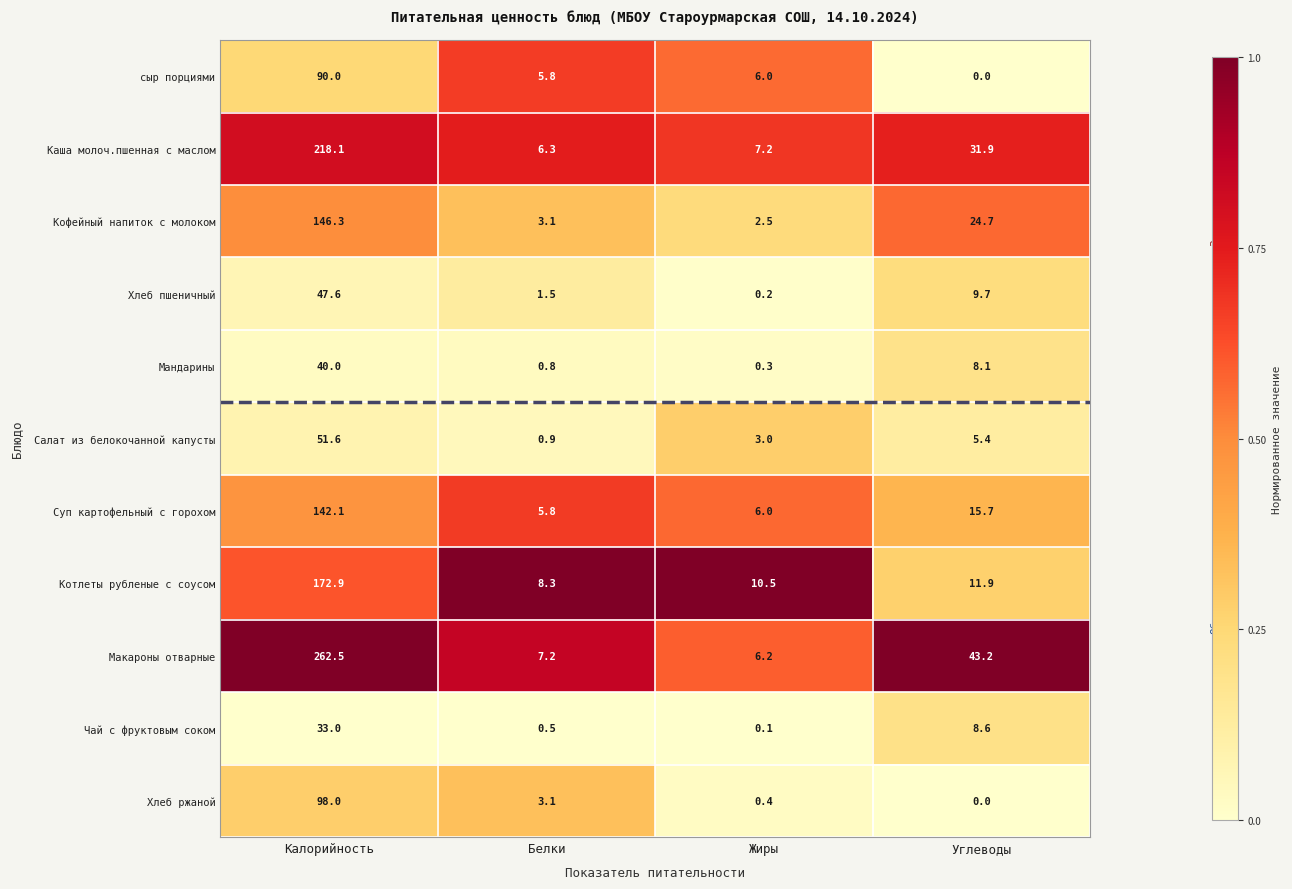

What is the total value across all series at Углеводы?

159.2